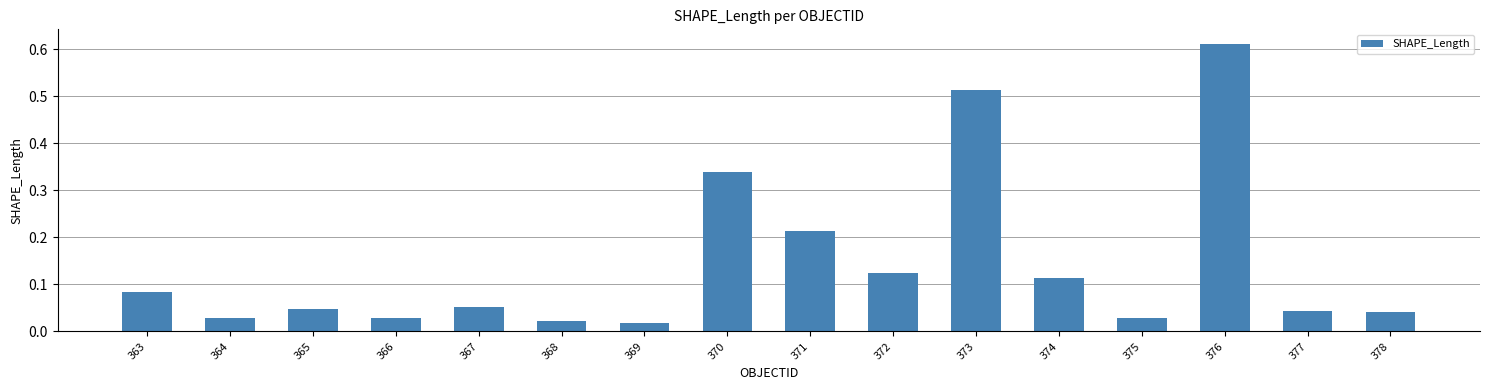

The value at 371 is 0.1. True or false?

False